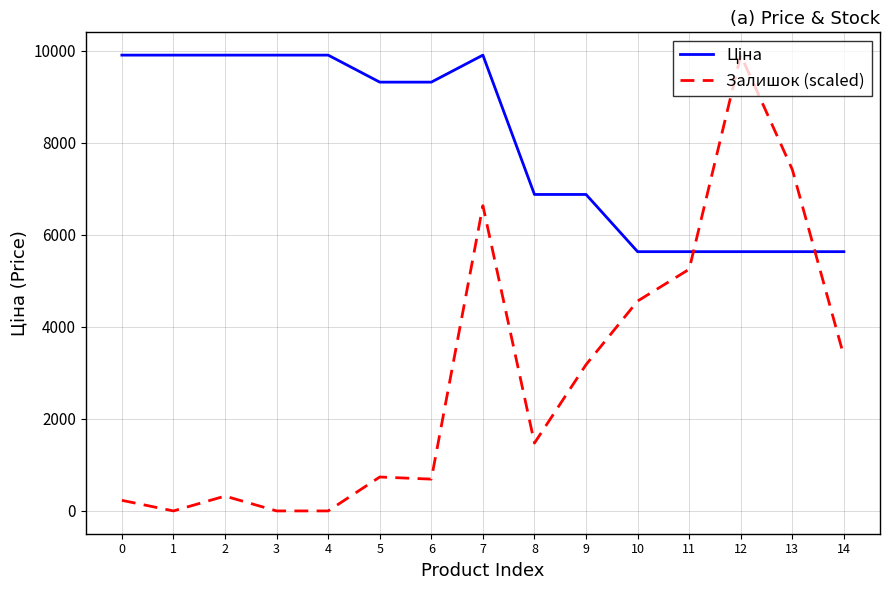

What is the difference between the Залишок (scaled) values at 10 and 8?

3087.8